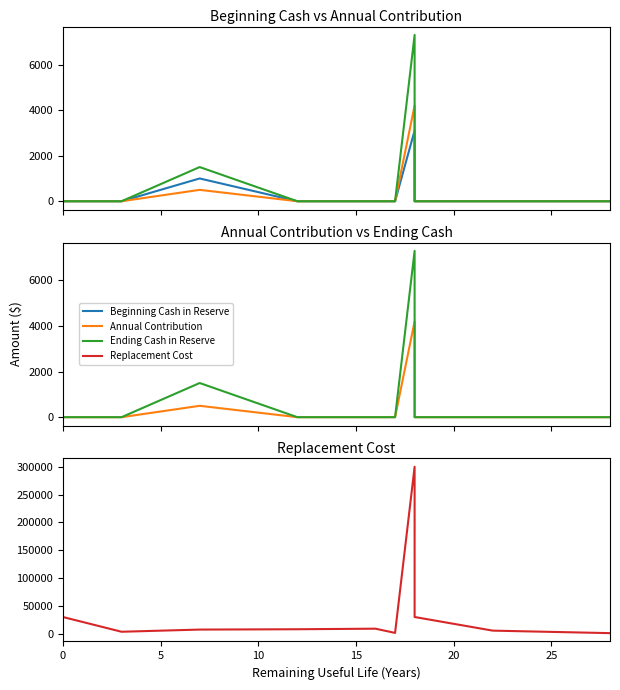

True or false: Beginning Cash in Reserve has a value of 0 at 5.

True